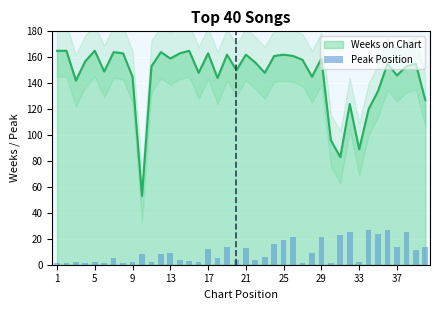

What is the minimum value for Weeks on Chart?

53